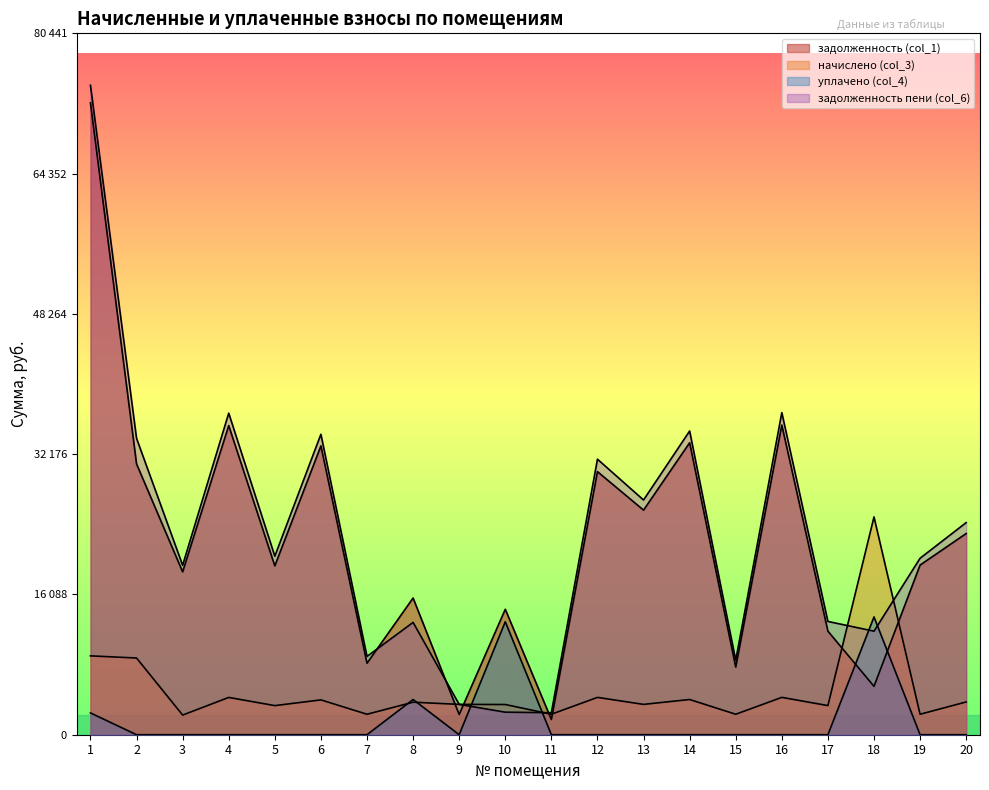

In начислено (col_3), how many points are higher than both neighbors (excluding endpoints)?

7